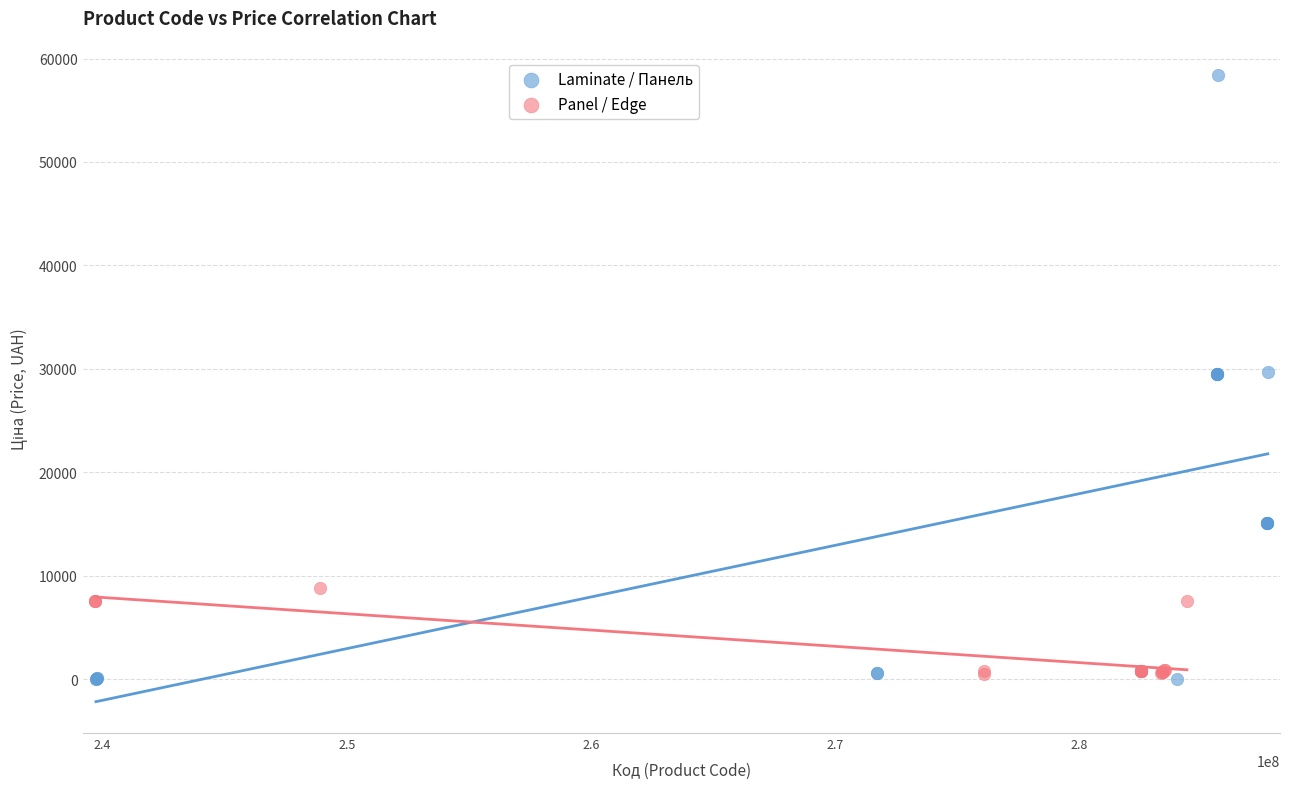

What are all the series names shown in the legend?

Laminate / Панель, Panel / Edge